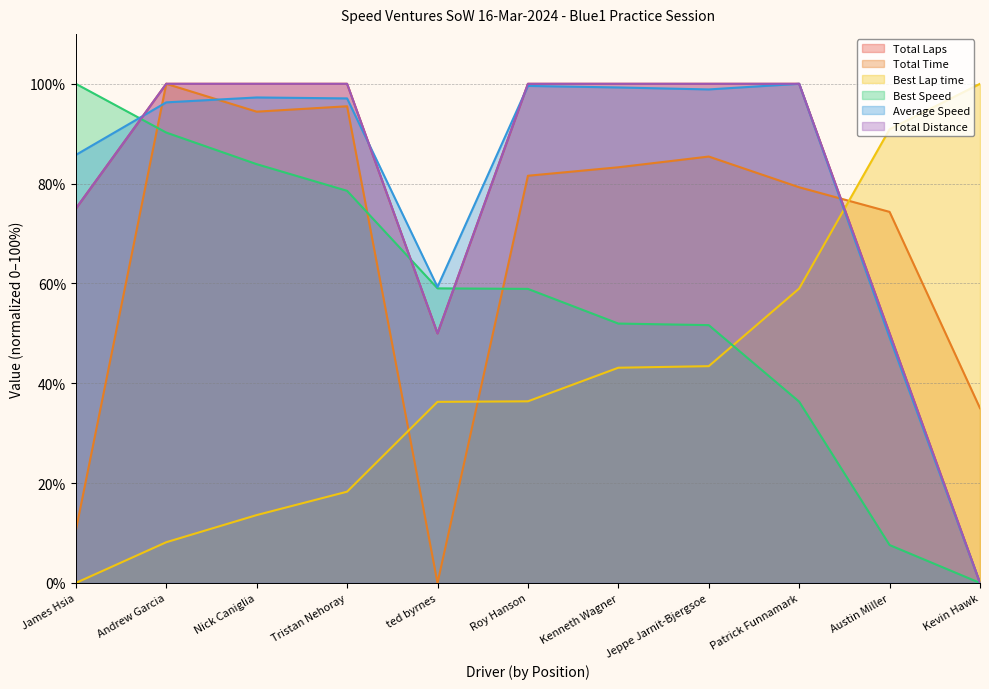

True or false: Total Distance has more than 2 interior local peaks.

False